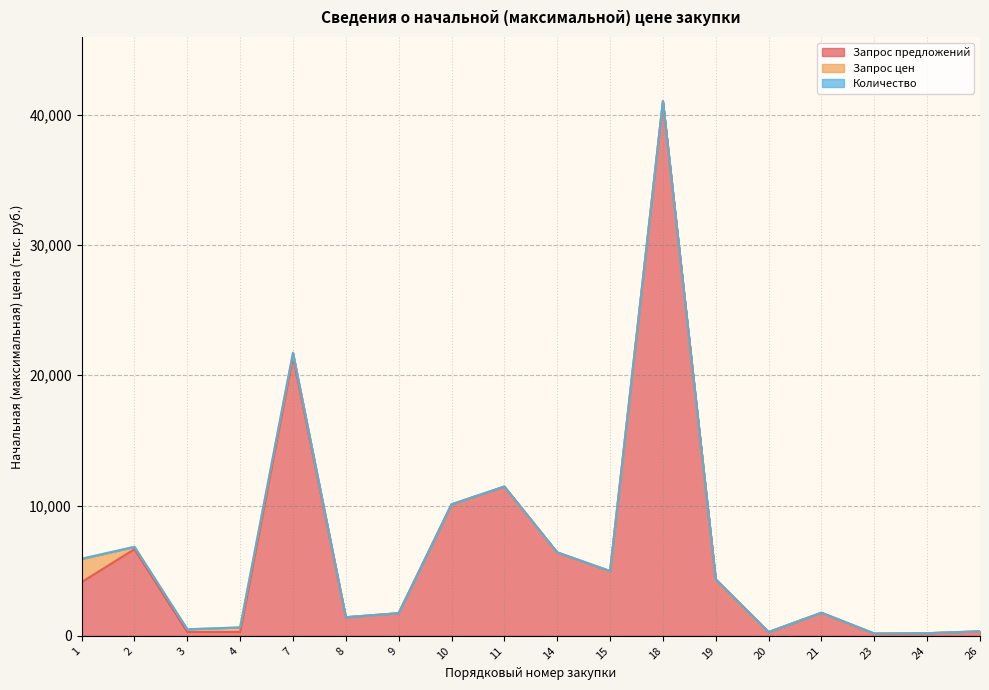

What is the maximum value shown in the chart?

41039